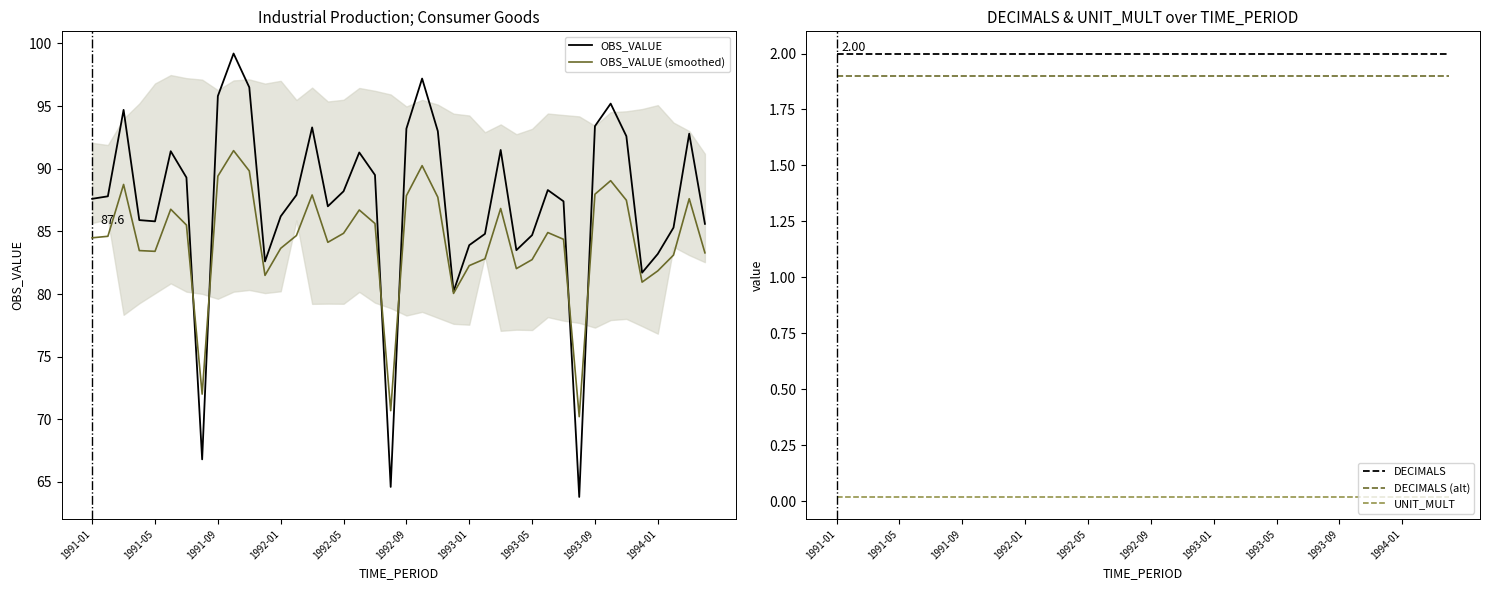

Which series has the largest total across all categories?

OBS_VALUE